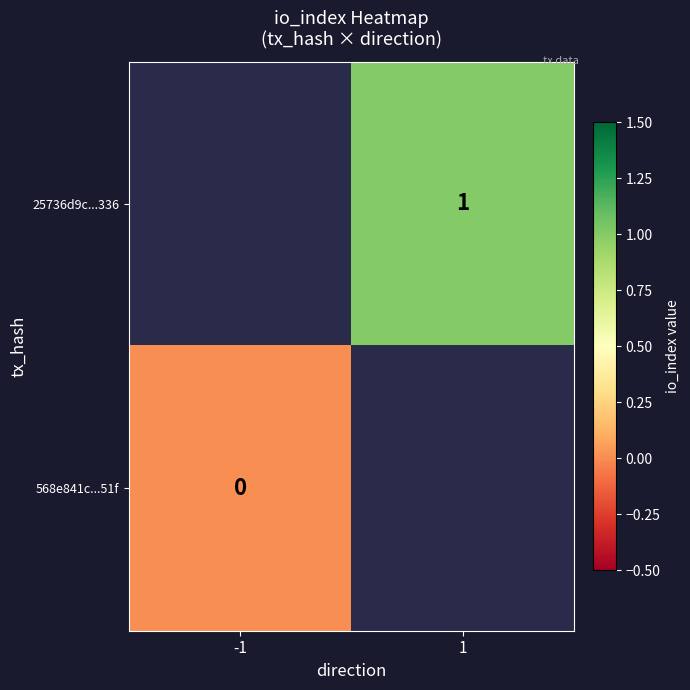

The value of 25736d9c...336 at 1 is 2. True or false?

False